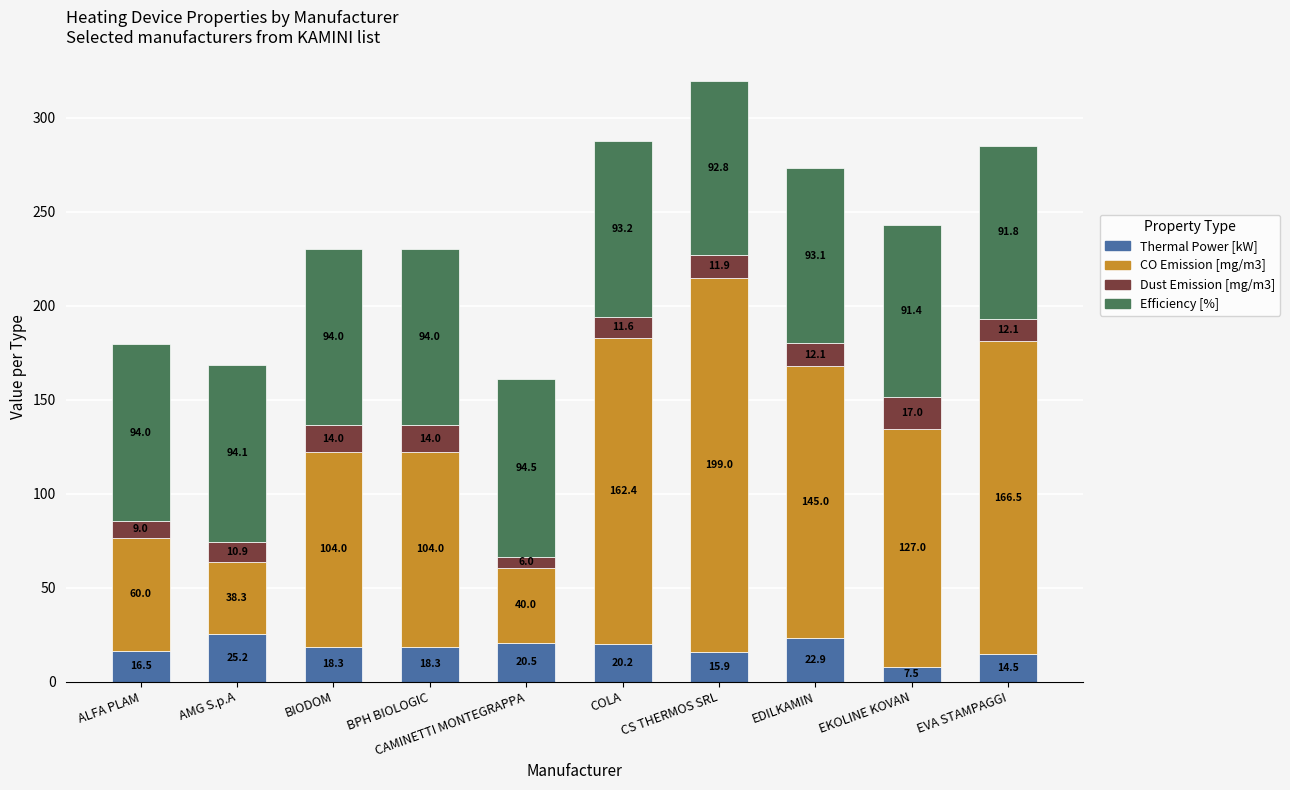

What is the total value across all series at EDILKAMIN?

273.1